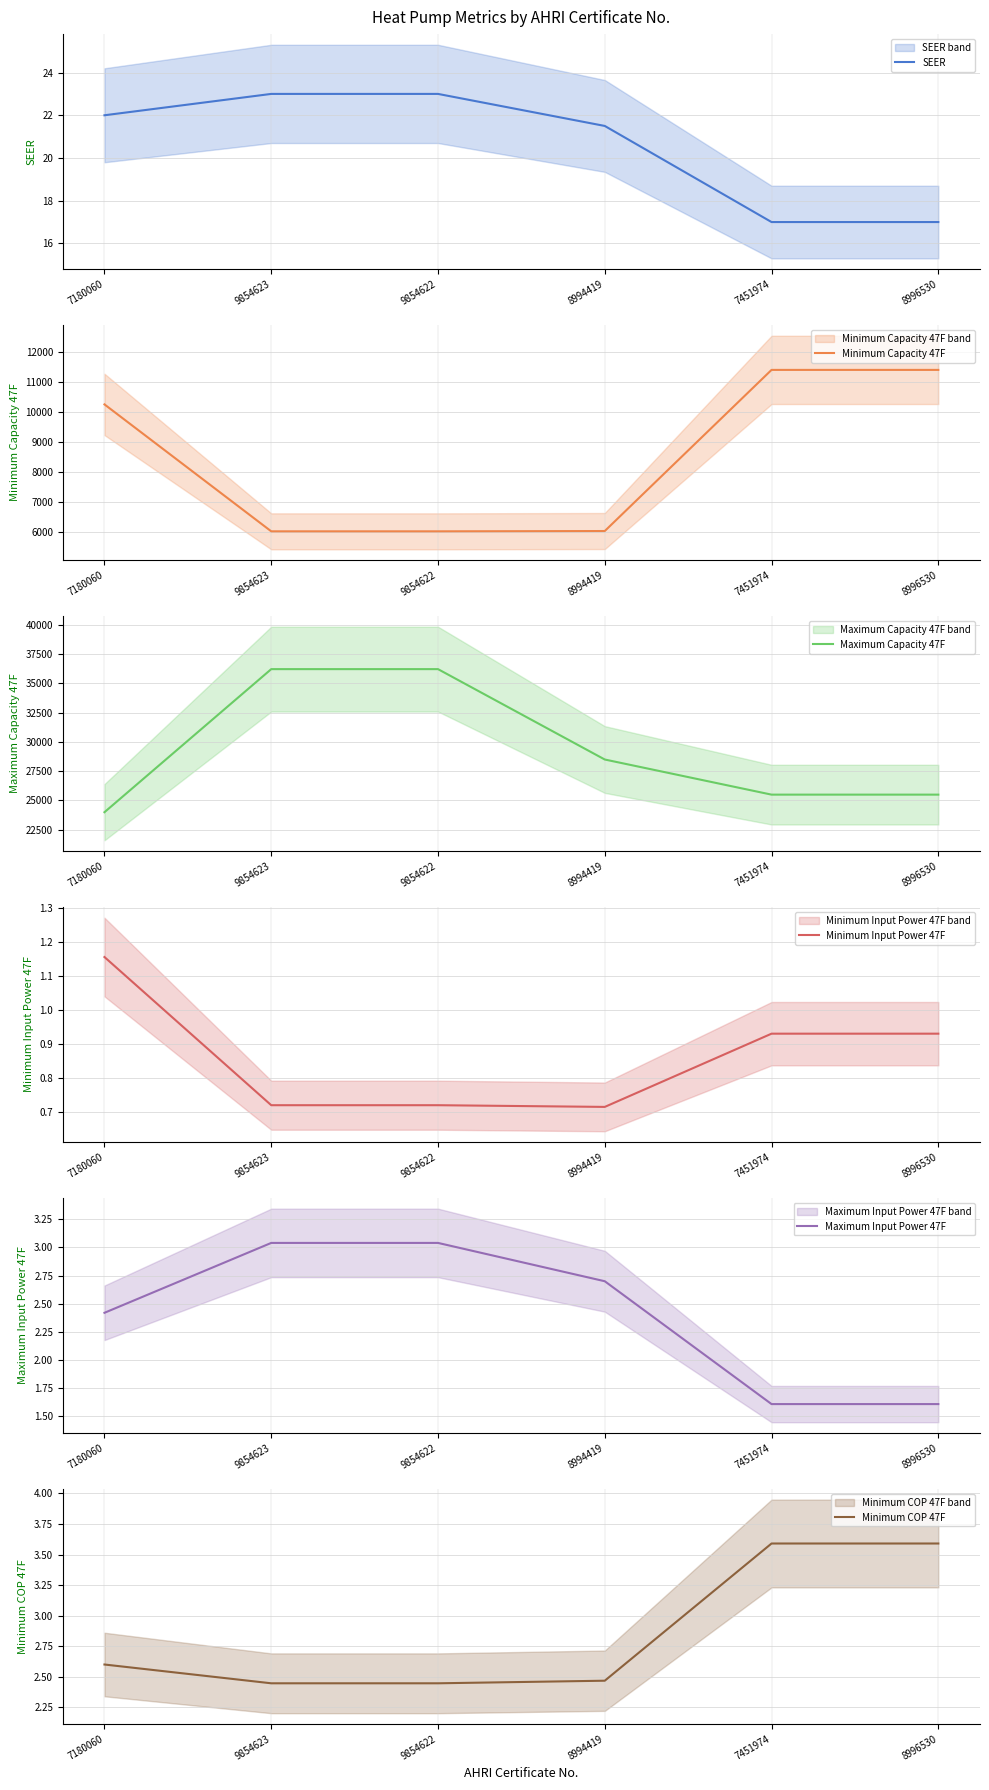

The Maximum Capacity 47F series shows 36220.0 at 9854622. True or false?

True